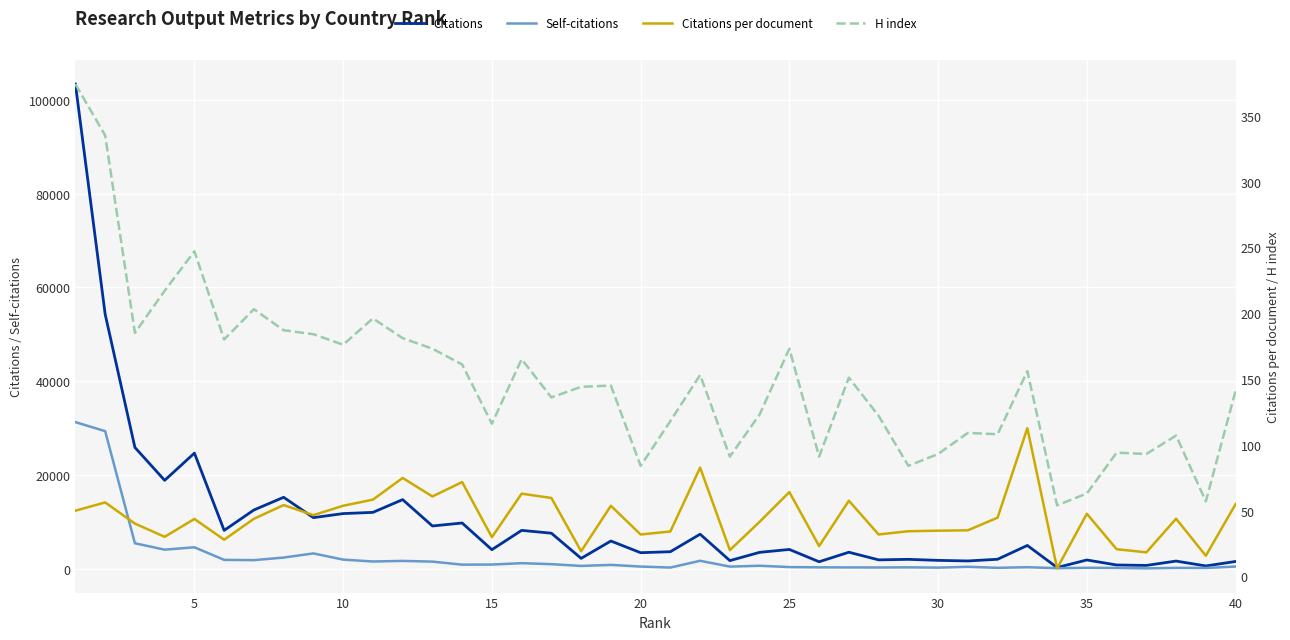

What is the maximum value shown in the chart?

103385.0